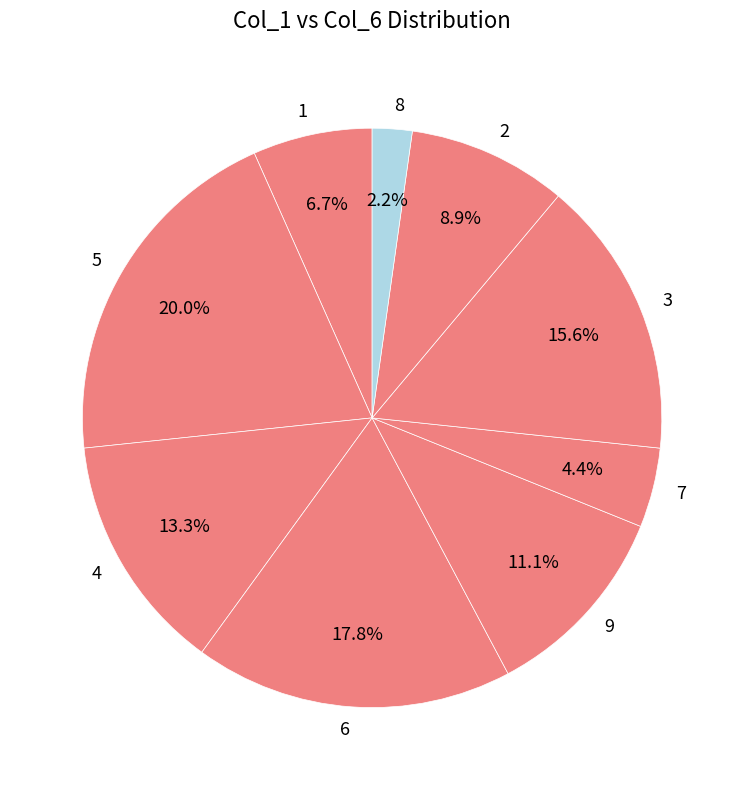

Which category has the biggest portion of the pie?

5